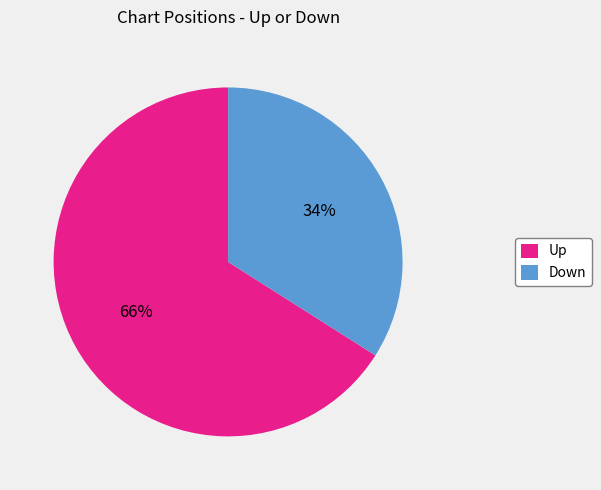

Approximately how many times larger is the value at Up compared to Down?

1.9